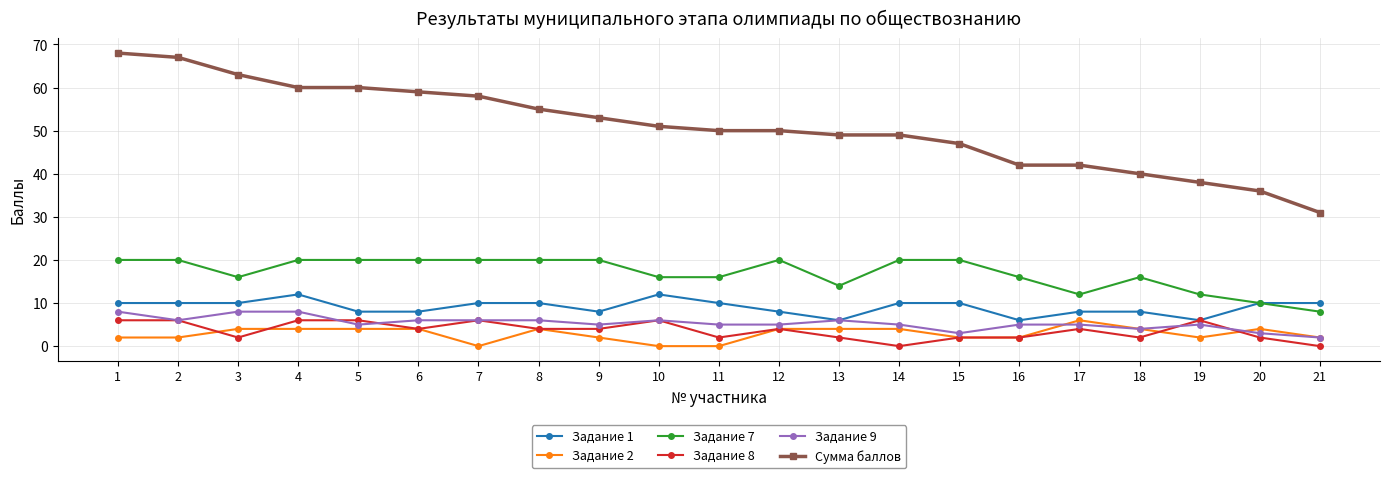

Which series has the largest total across all categories?

Сумма баллов